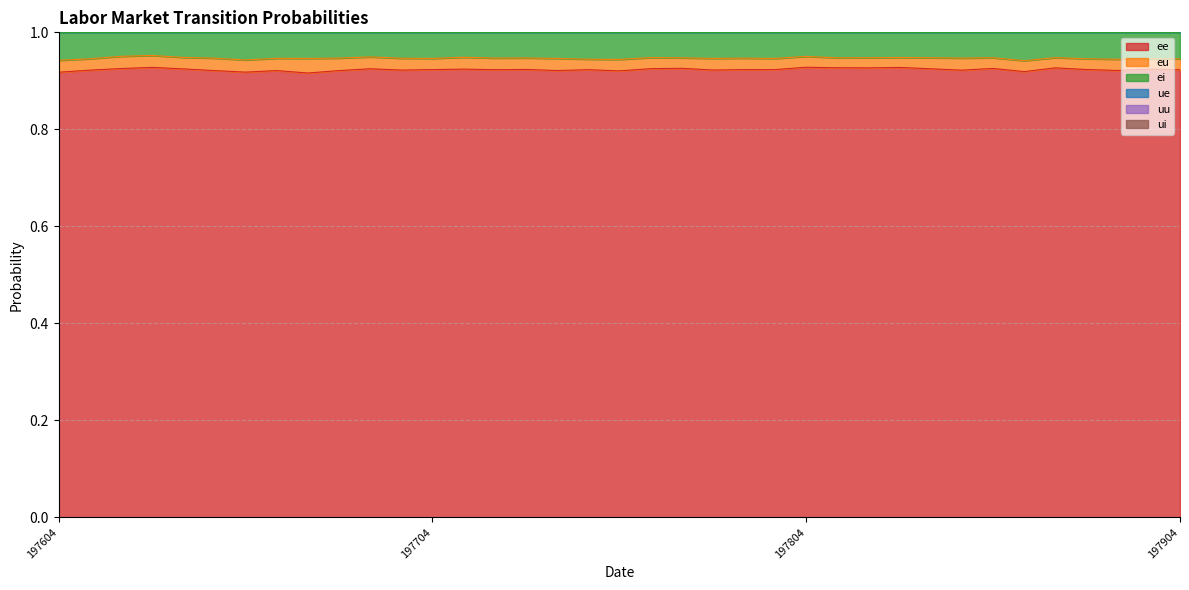

The ee series shows 1.4 at 197804. True or false?

False